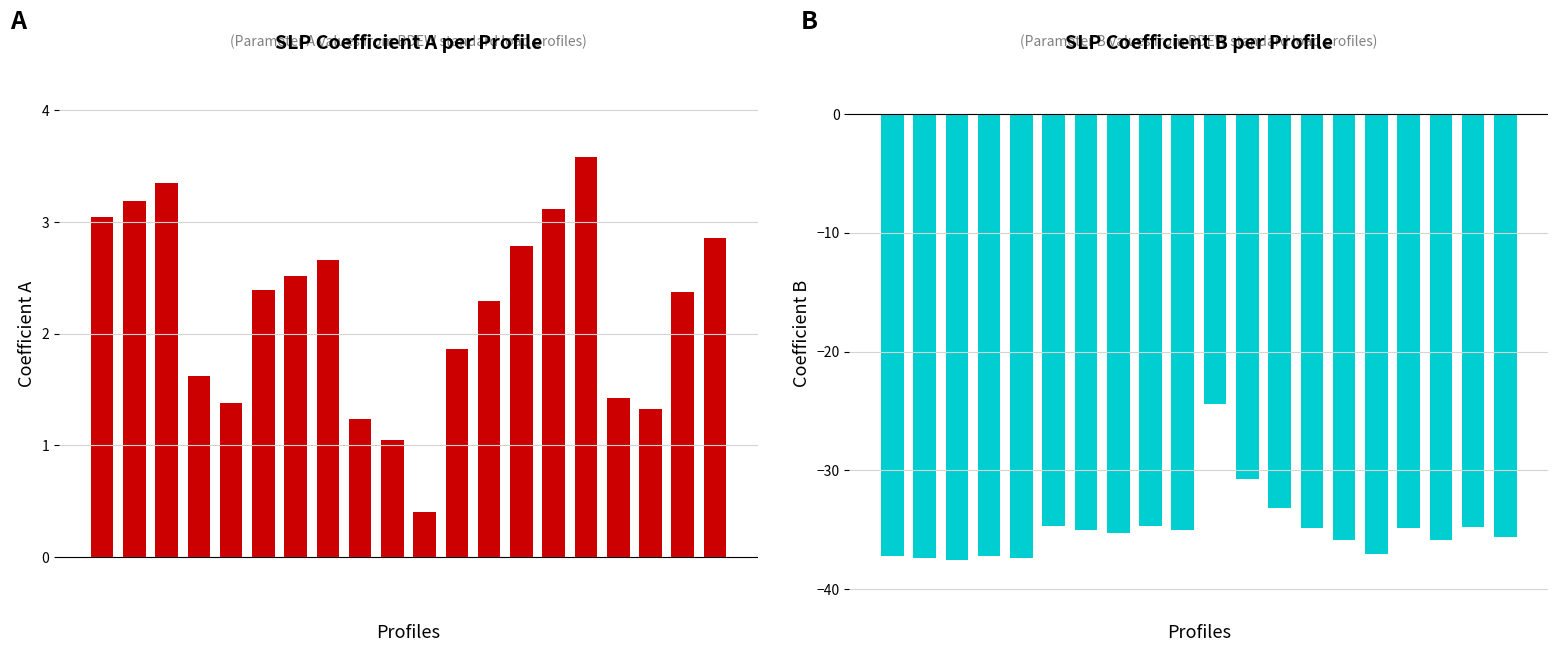

How many data points in A (SLP parameter) are above 2?

12